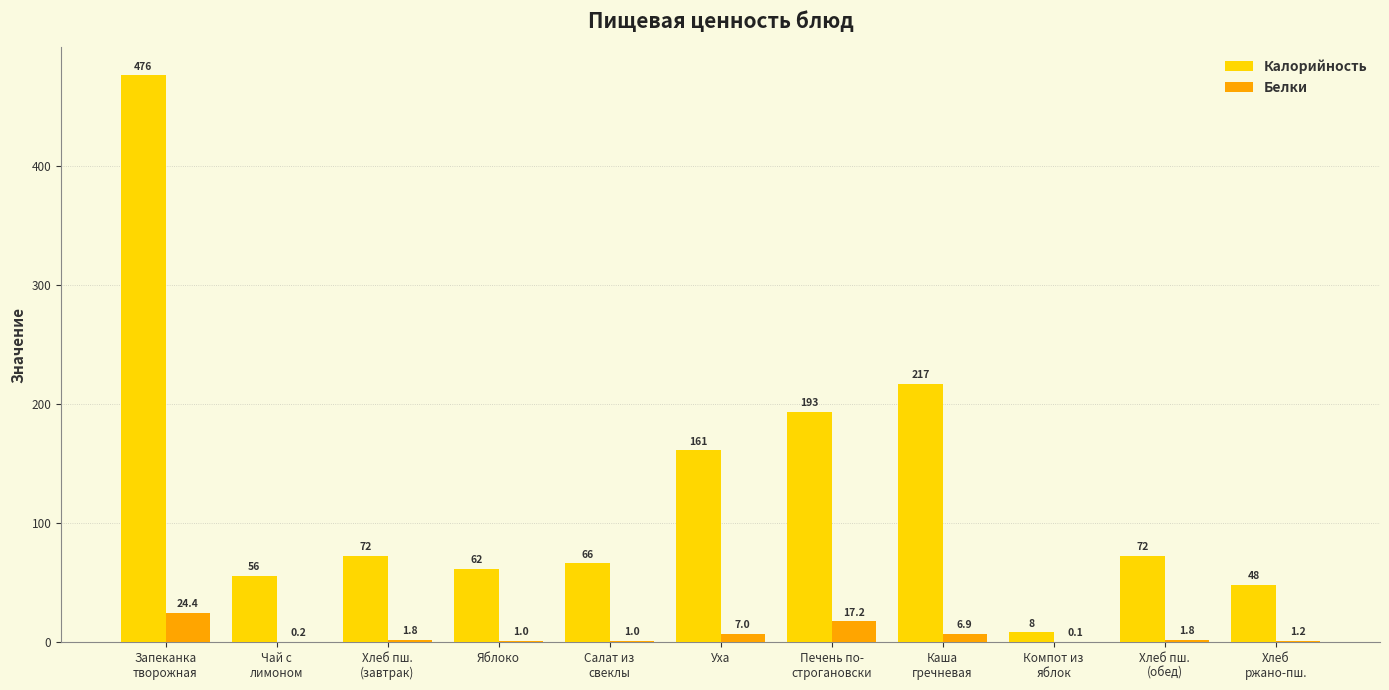

Which series has the largest total across all categories?

Калорийность